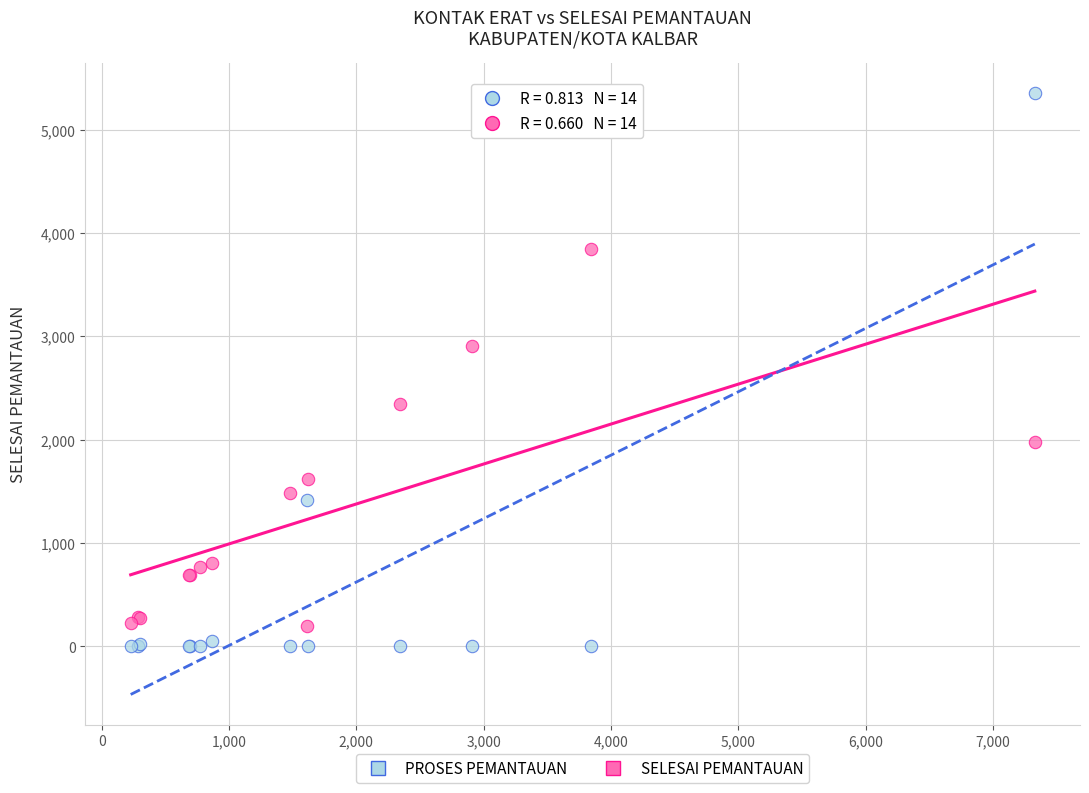

Which series has the widest spread of Y values?

PROSES PEMANTAUAN